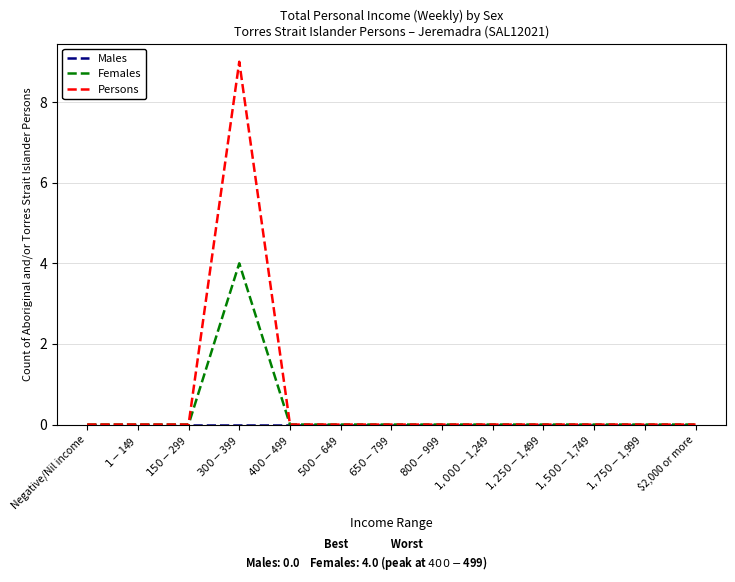

Which series has the largest range (max minus min)?

Persons